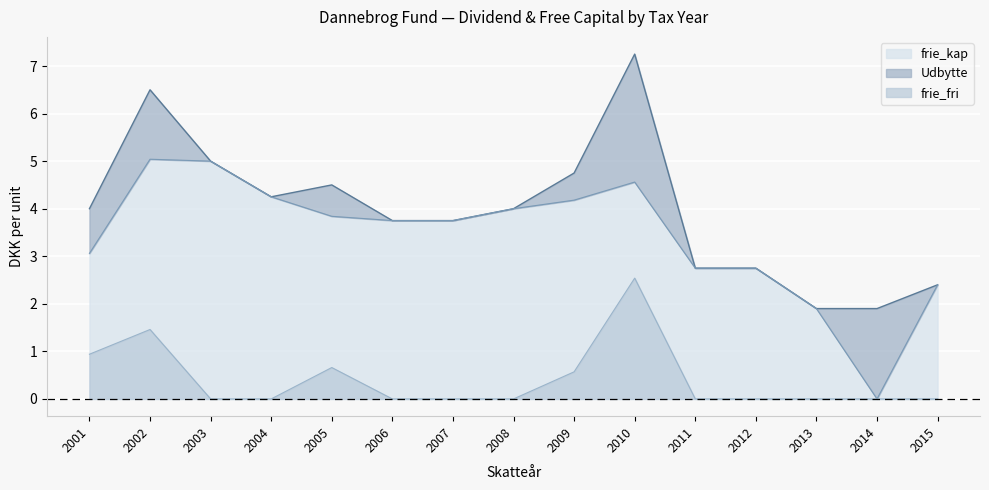

What are all the series names shown in the legend?

Udbytte, frie_kap, frie_fri